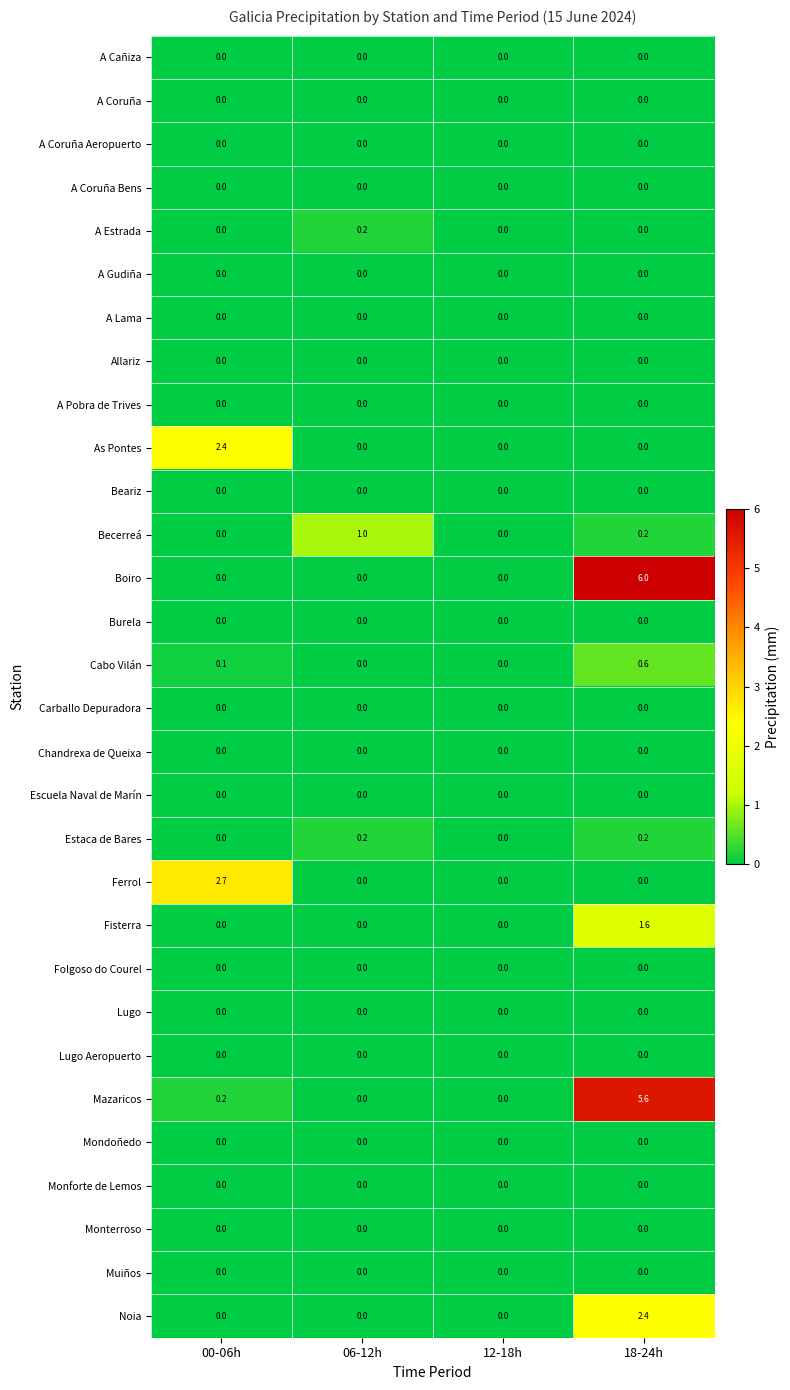

True or false: Cabo Vilán has a value of 0.0 at 06-12h.

True